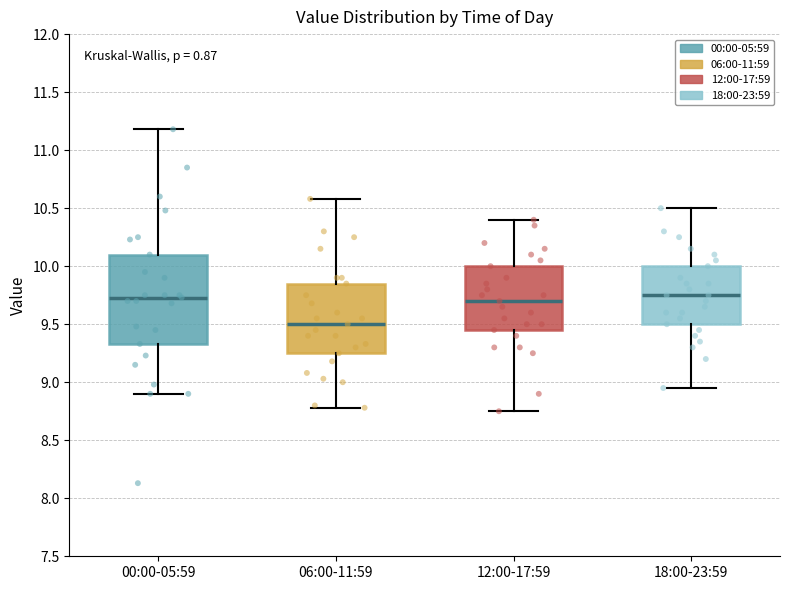

Reading left to right, read every box against the y-axis: the position of its median line, the range the box covers, and the ends of its whiskers. The values are not printed on the chart, so give them approximately, as read against the axis.

00:00-05:59: median 9.75, box 9.35 to 10.10, whiskers 8.90 to 11.20
06:00-11:59: median 9.50, box 9.25 to 9.85, whiskers 8.80 to 10.60
12:00-17:59: median 9.70, box 9.45 to 10.00, whiskers 8.75 to 10.40
18:00-23:59: median 9.75, box 9.50 to 10.00, whiskers 8.95 to 10.50